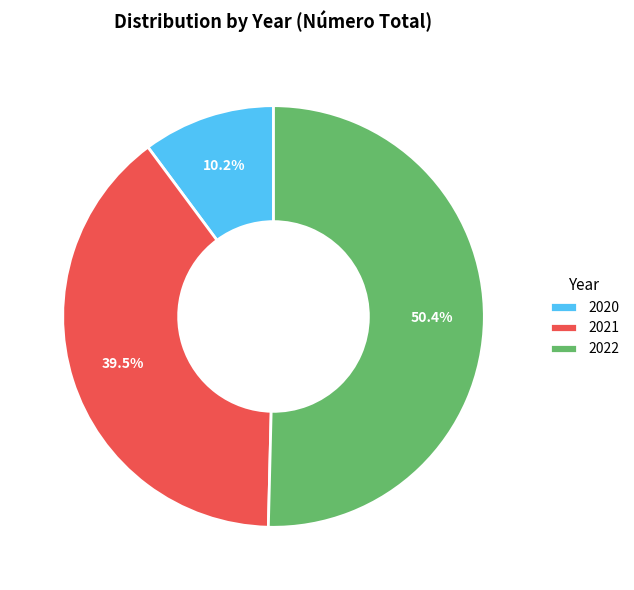

What is the ratio of the value at 2021 to the value at 2022?

0.8